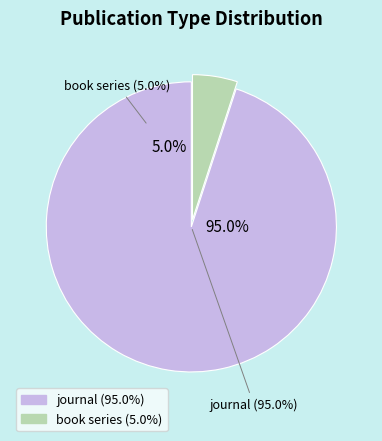

Which slice is the smallest?

book series